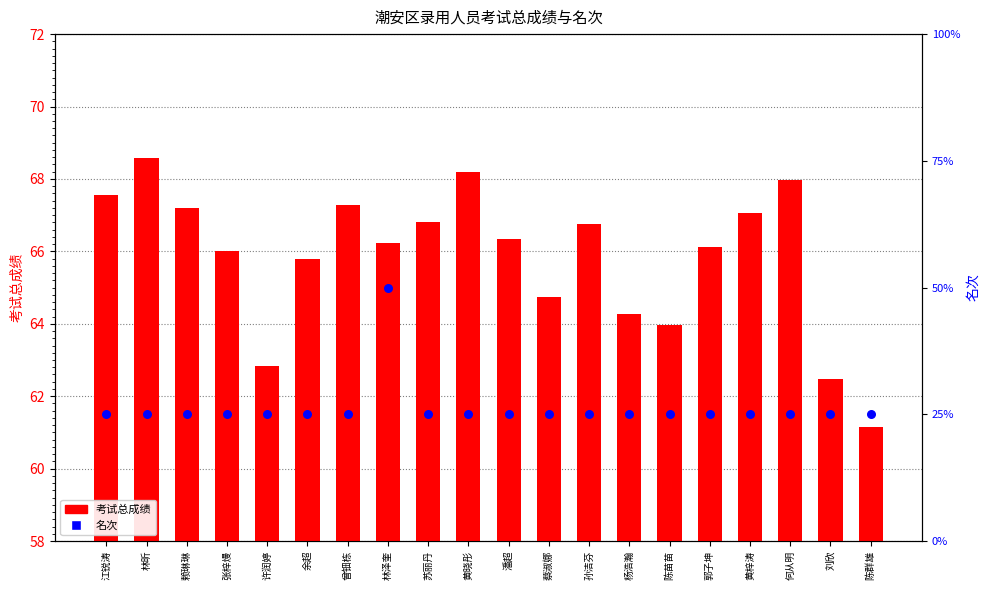

Which series has the widest spread of Y values?

考试总成绩